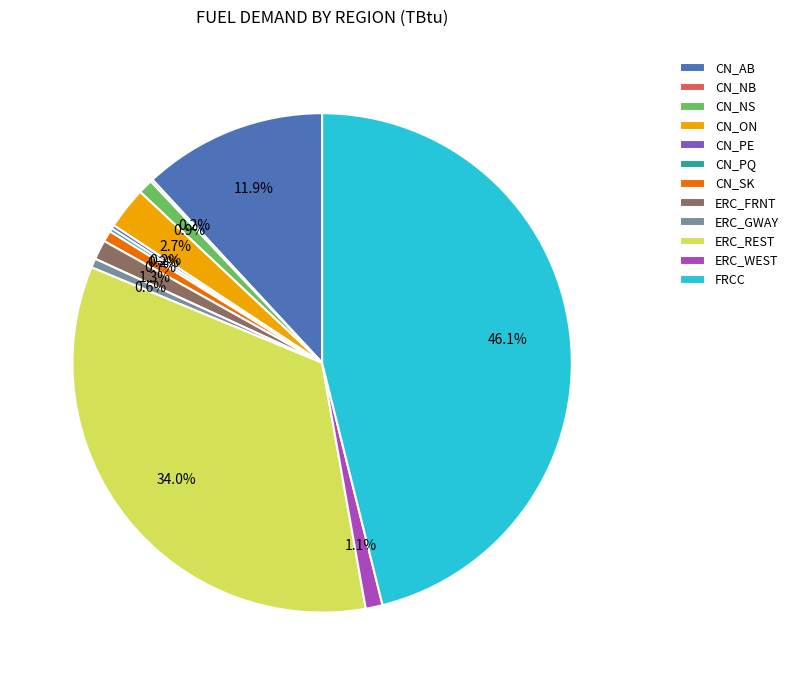

What percentage do CN_AB and ERC_FRNT together represent?

13.2%